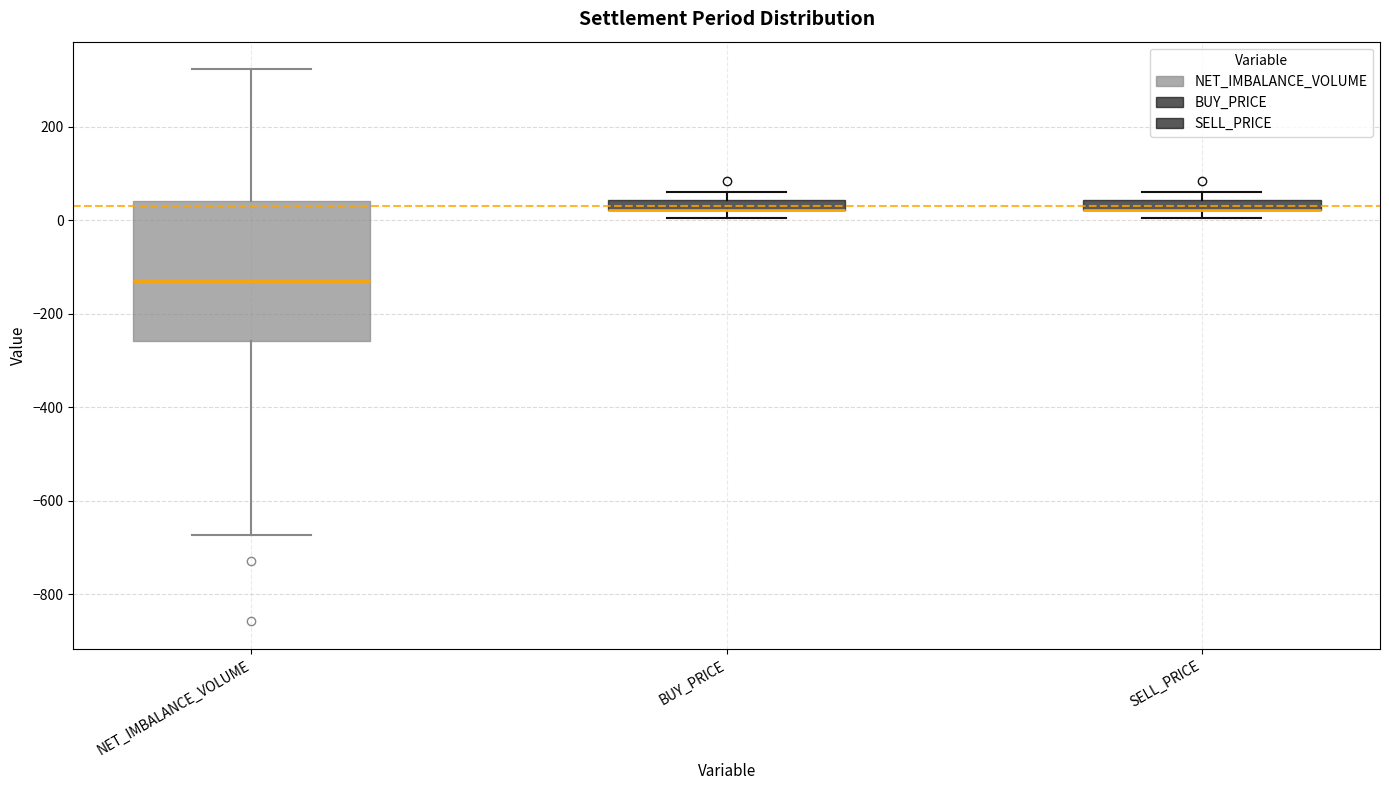

Where is the lower edge of the box for BUY_PRICE on the y-axis? The values are not printed on the chart, so give them approximately, as read against the axis.

20